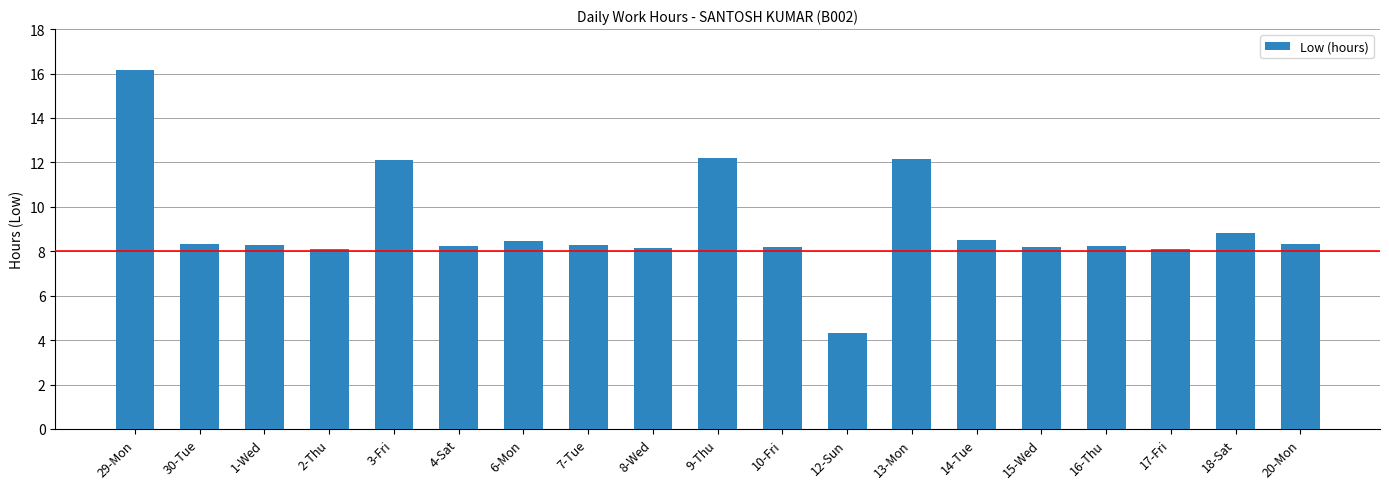

At which label does the data first exceed 8?

29-Mon